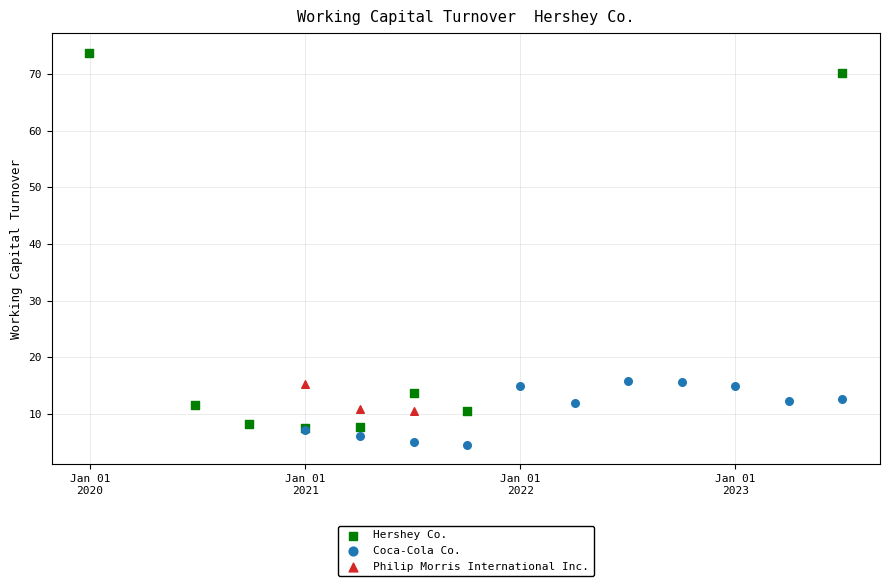

What are all the series names shown in the legend?

Hershey Co., Coca-Cola Co., Philip Morris International Inc.